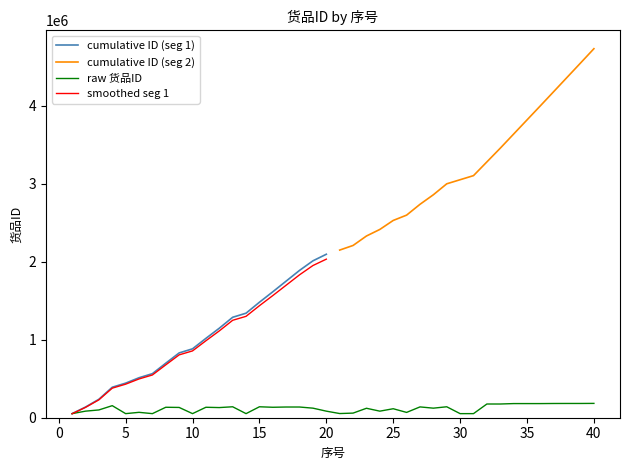

At which category does the data reach its first local valley?

5